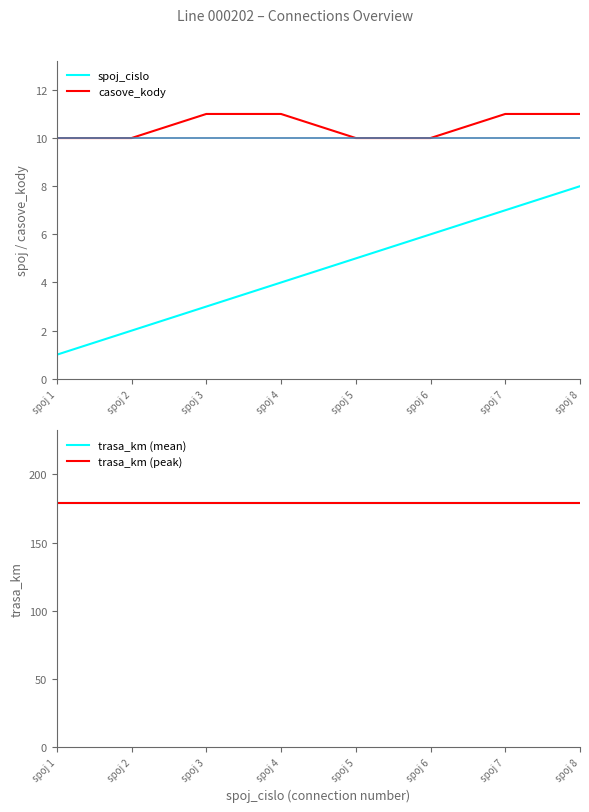

Is this an area chart (filled region under the line)?

No